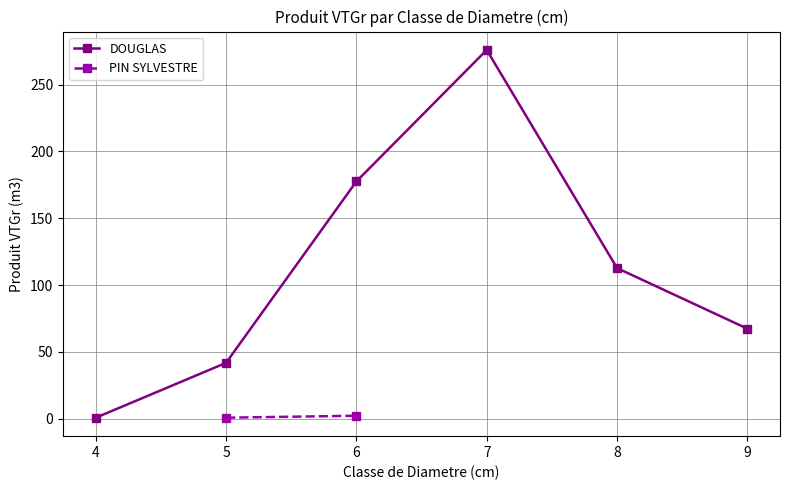

Where is the first local maximum for DOUGLAS?

7